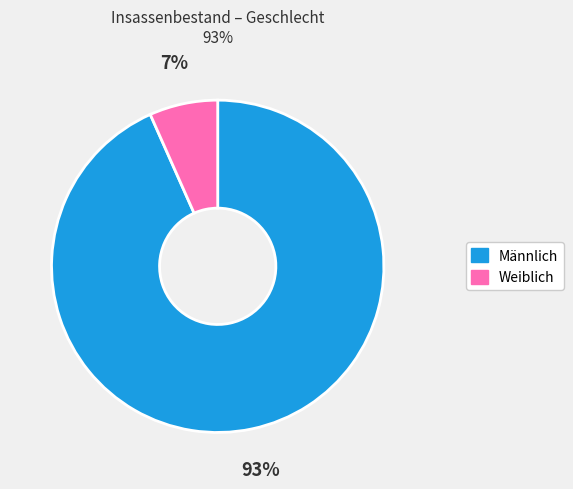

To the nearest percent, what percentage of the pie is Weiblich?

7%